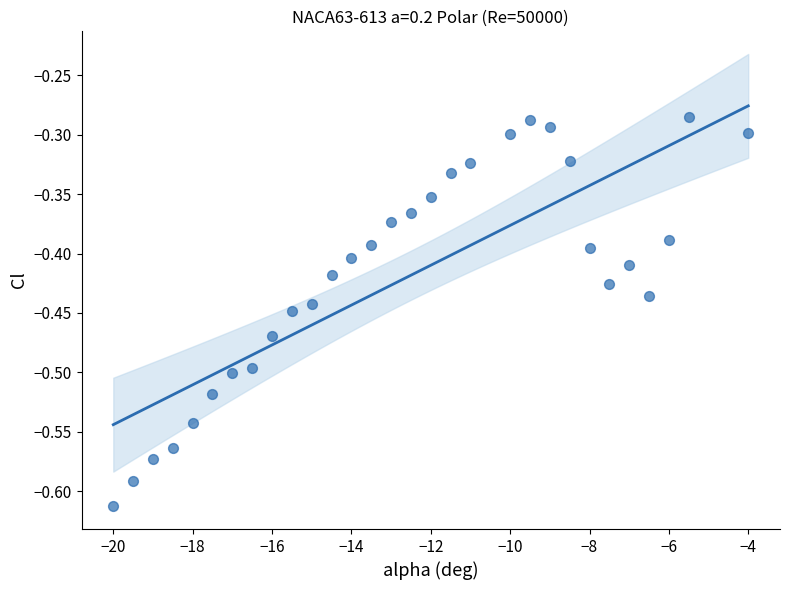

What is the range of Y values (max minus min)?

0.3